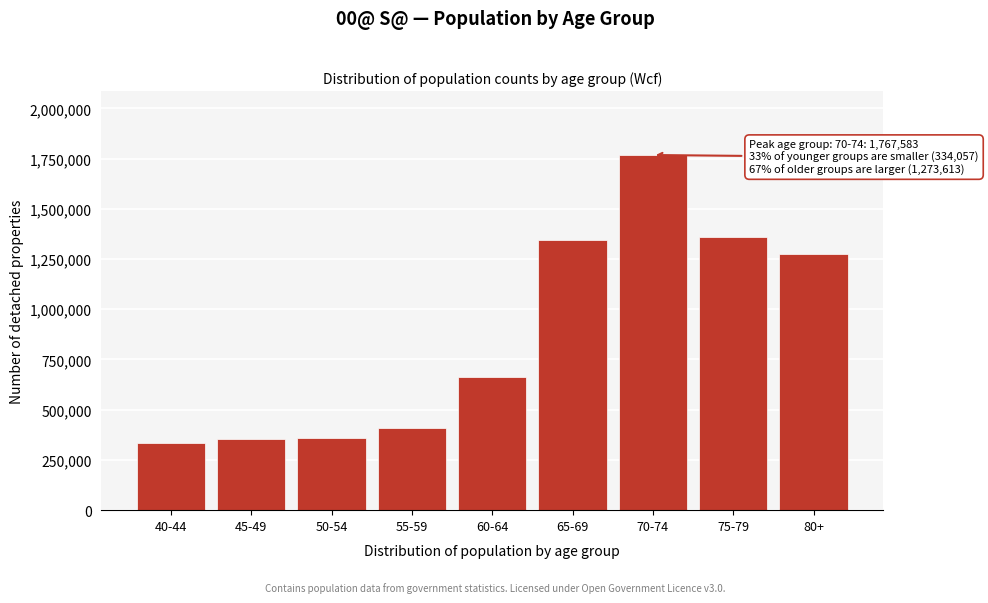

What is the label of the 3rd bar from the right?

70-74